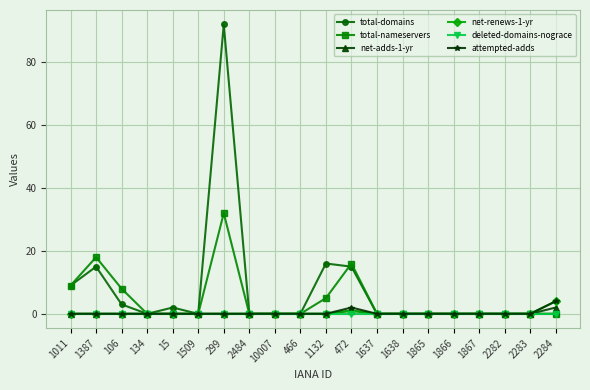

Which category has the highest value across all series?

299